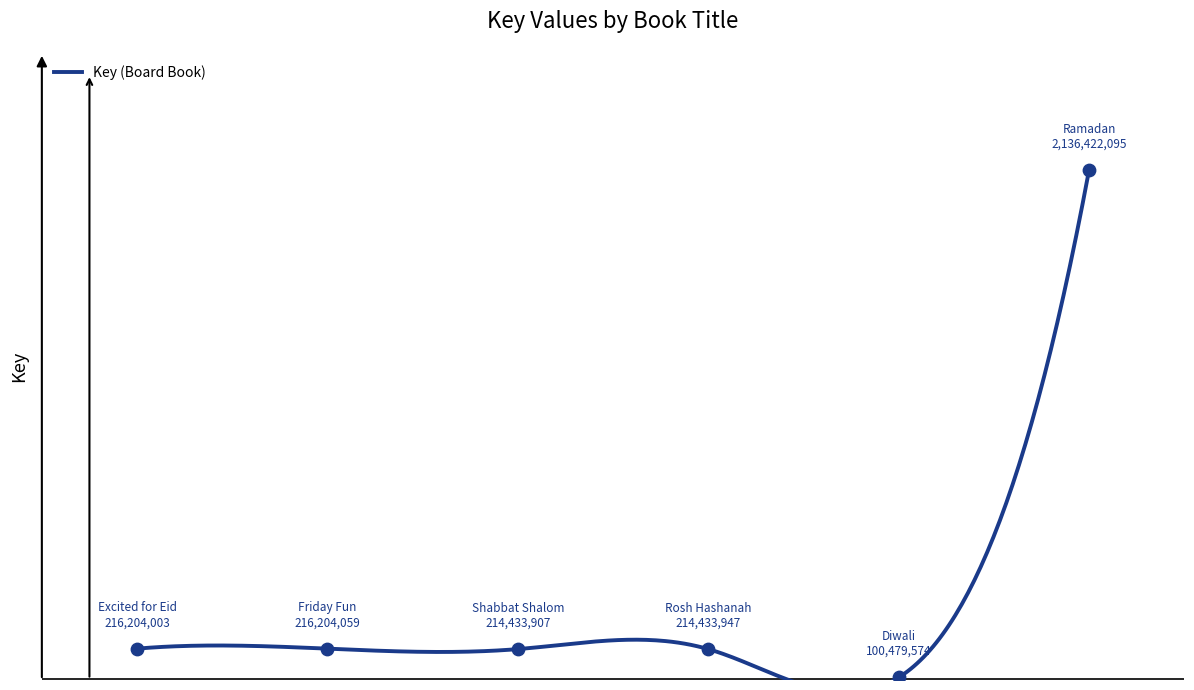

Between Diwali and Ramadan, which is larger?

Ramadan